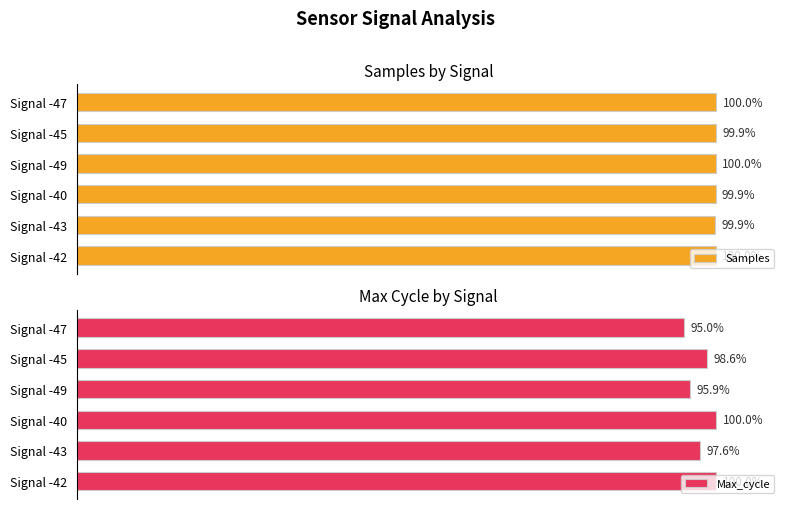

How many values in the Max_cycle series exceed 98?

3